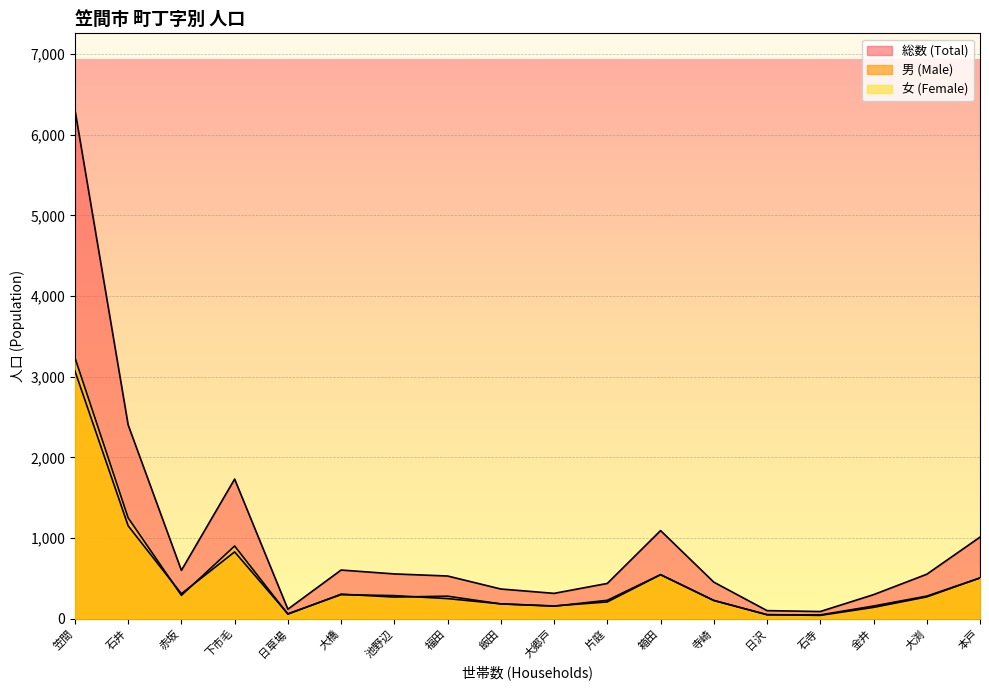

After their last crossing, which series has the higher values: 男 (Male) or 女 (Female)?

女 (Female)